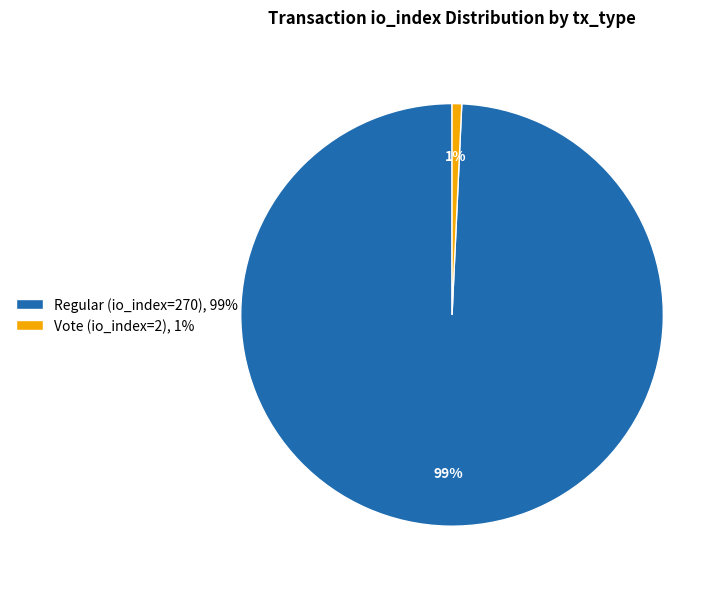

What percentage is the Vote (io_index=2) slice, to the nearest percent?

1%